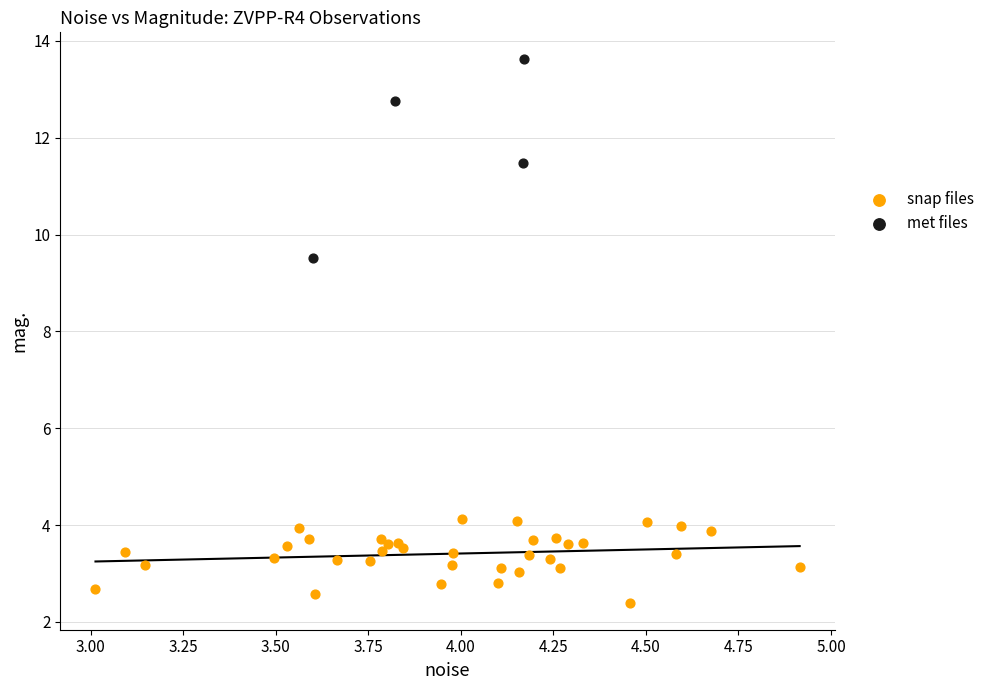

Which series reaches the minimum Y coordinate?

snap files